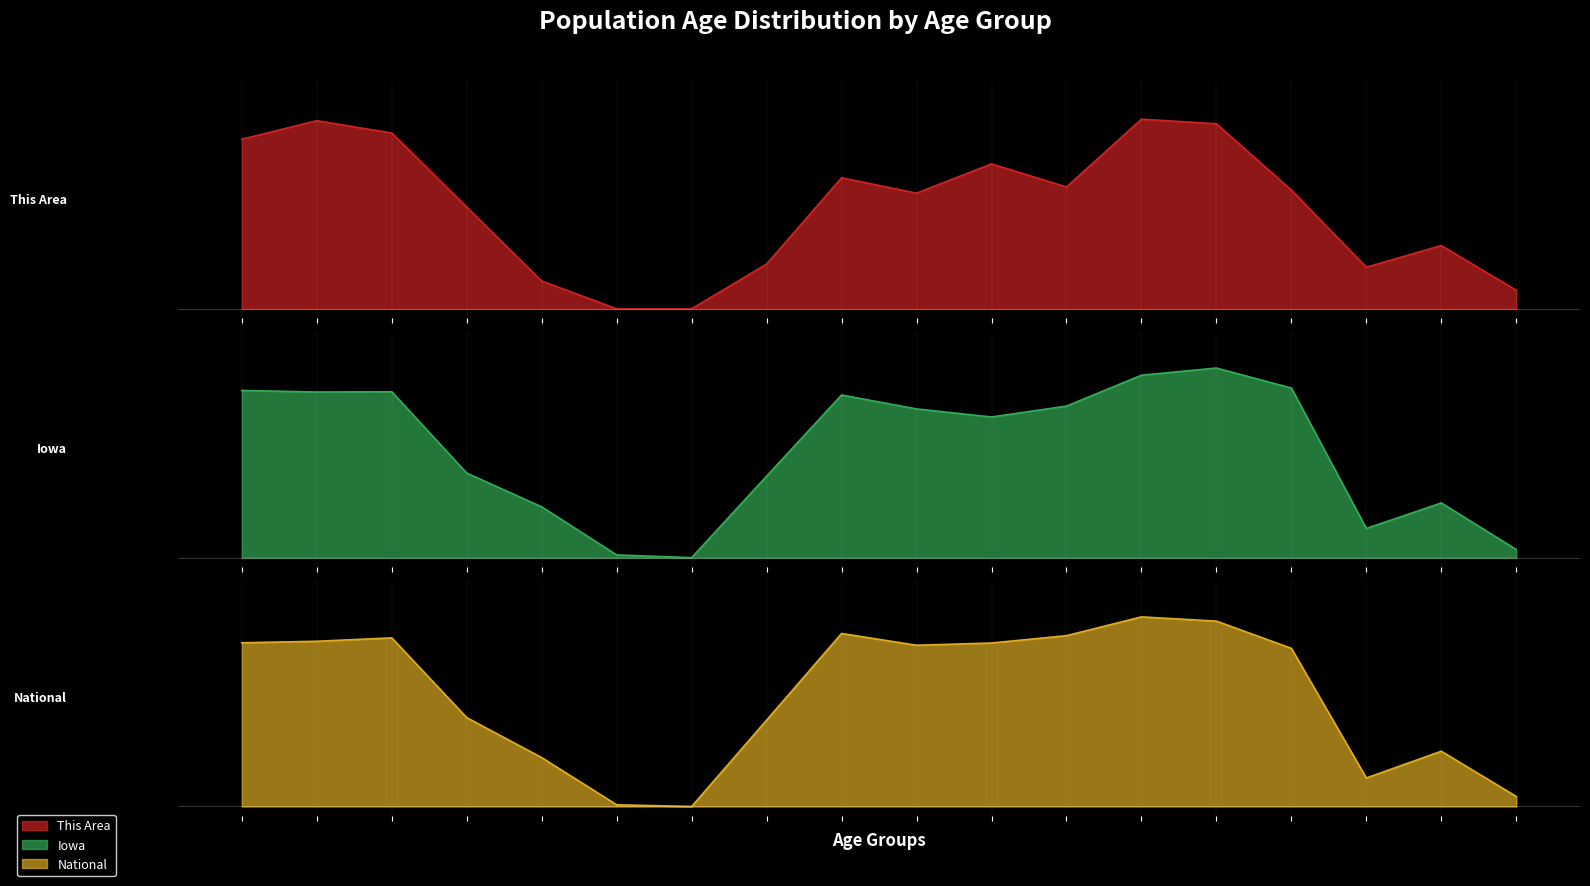

What is the value of the This Area point at the 16th from the left?

0.2